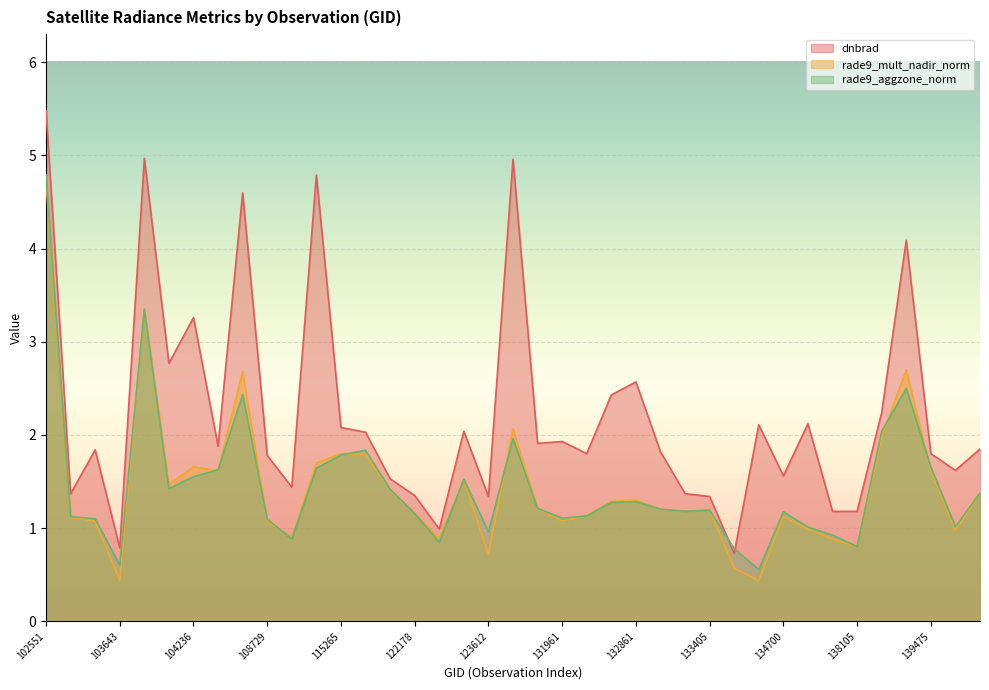

Which series changed the most between 122178 and 137715?

dnbrad